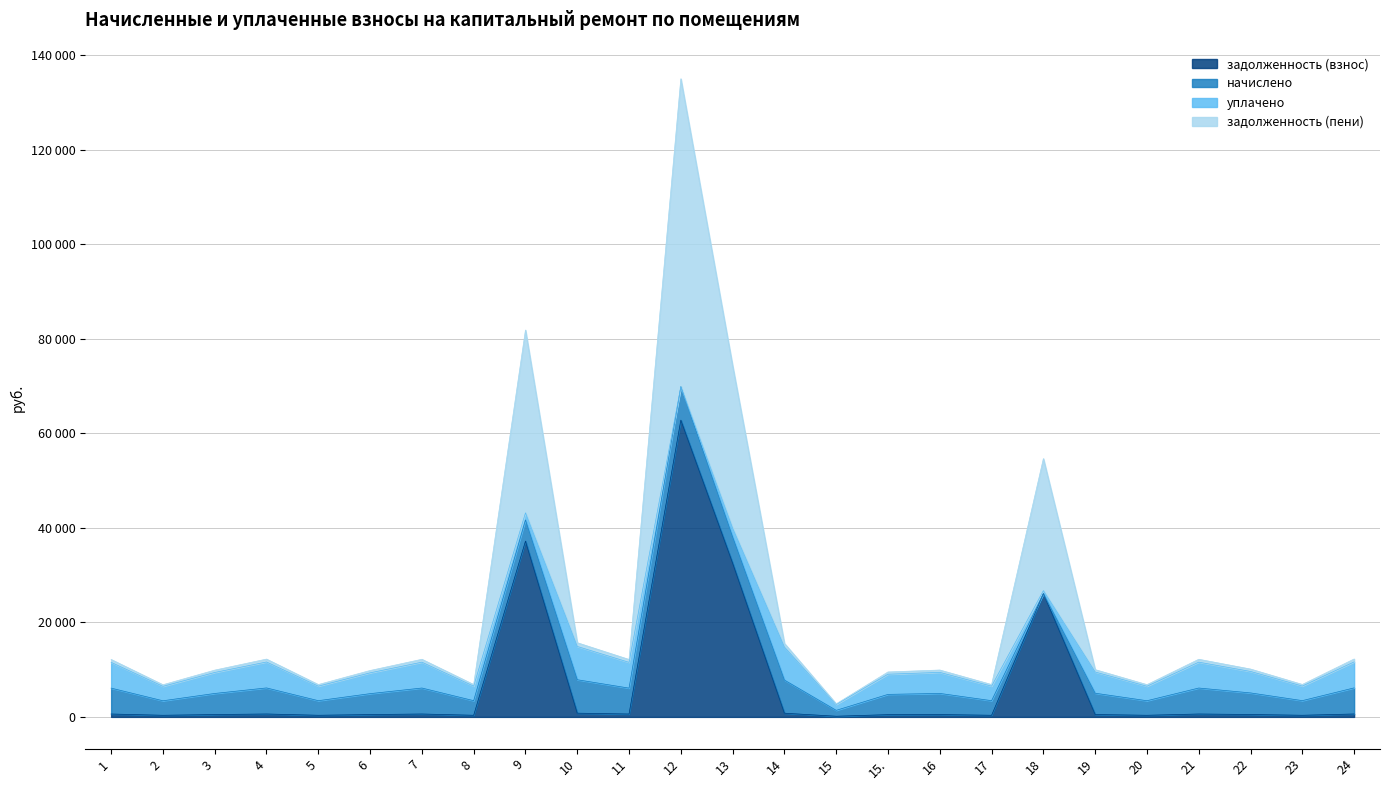

Does the chart display data point markers on the line(s)?

No